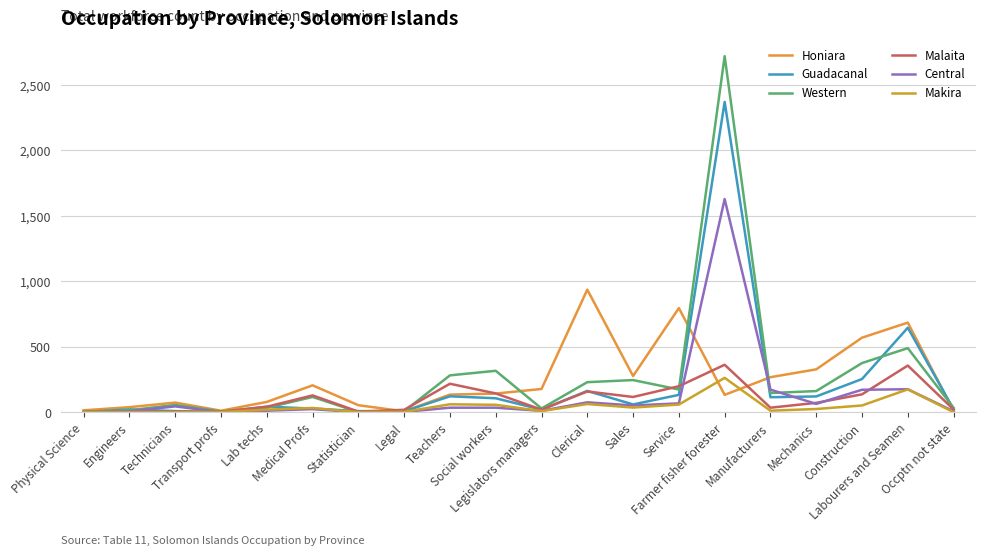

Which category has the highest value across all series?

Farmer fisher forester